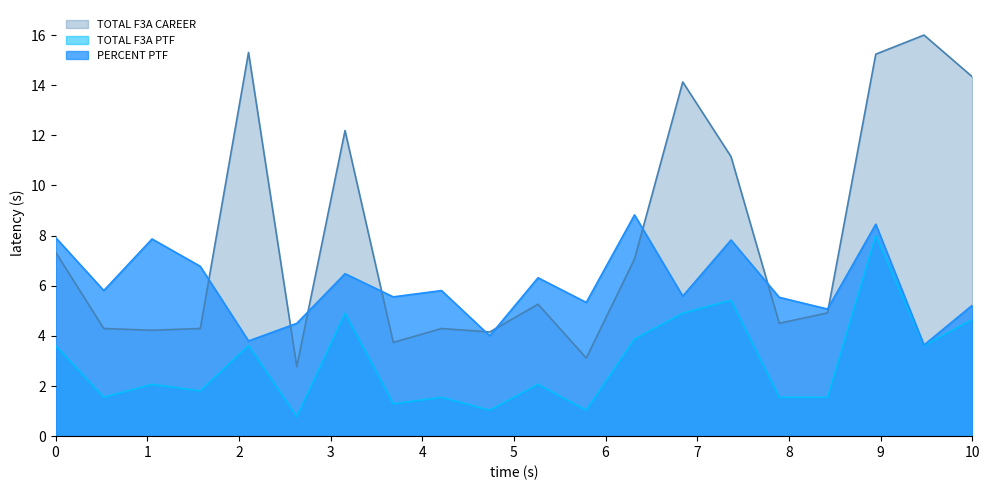

Reading left to right, extract all data points from this chart.

TOTAL F3A CAREER: 7.3	4.3	4.2	4.3	15.3	2.8	12.2	3.7	4.3	4.2	5.3	3.1	7.1	14.1	11.2	4.5	4.9	15.2	16.0	14.3
TOTAL F3A PTF: 3.6	1.5	2.1	1.8	3.6	0.8	4.9	1.3	1.5	1.0	2.1	1.0	3.9	4.9	5.4	1.5	1.5	8.0	3.6	4.6
PERCENT PTF: 7.9	5.8	7.9	6.8	3.8	4.5	6.5	5.6	5.8	4.0	6.3	5.3	8.8	5.6	7.8	5.5	5.1	8.5	3.6	5.2